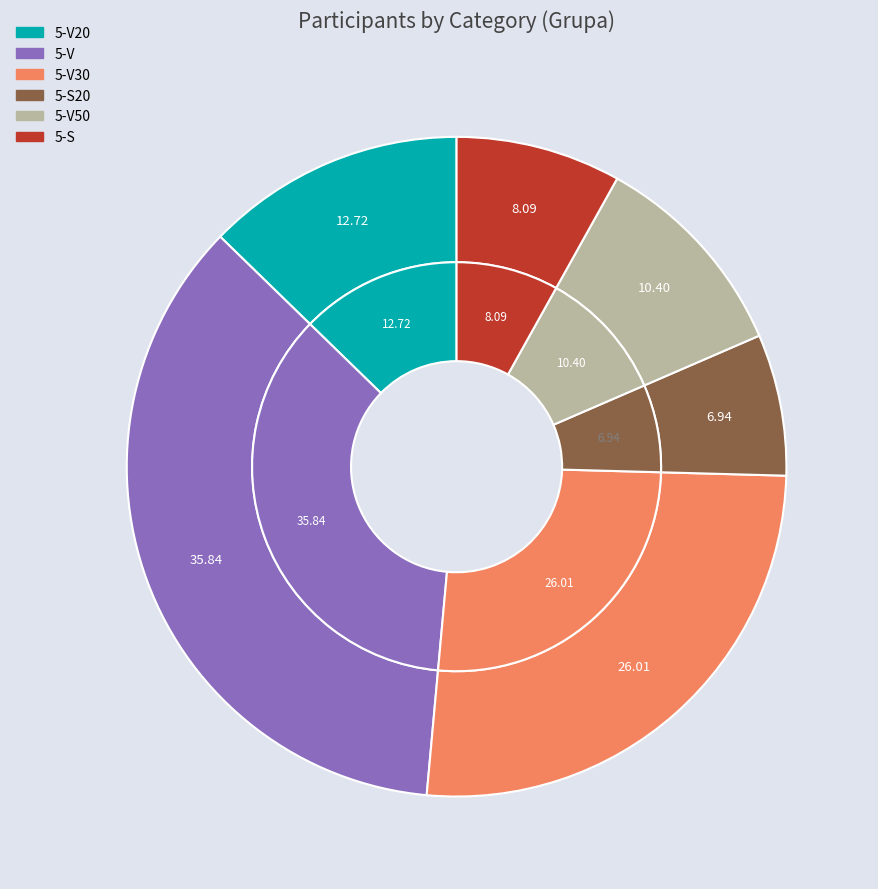

To the nearest percent, what is the difference between the largest and smallest slice percentages?

29%